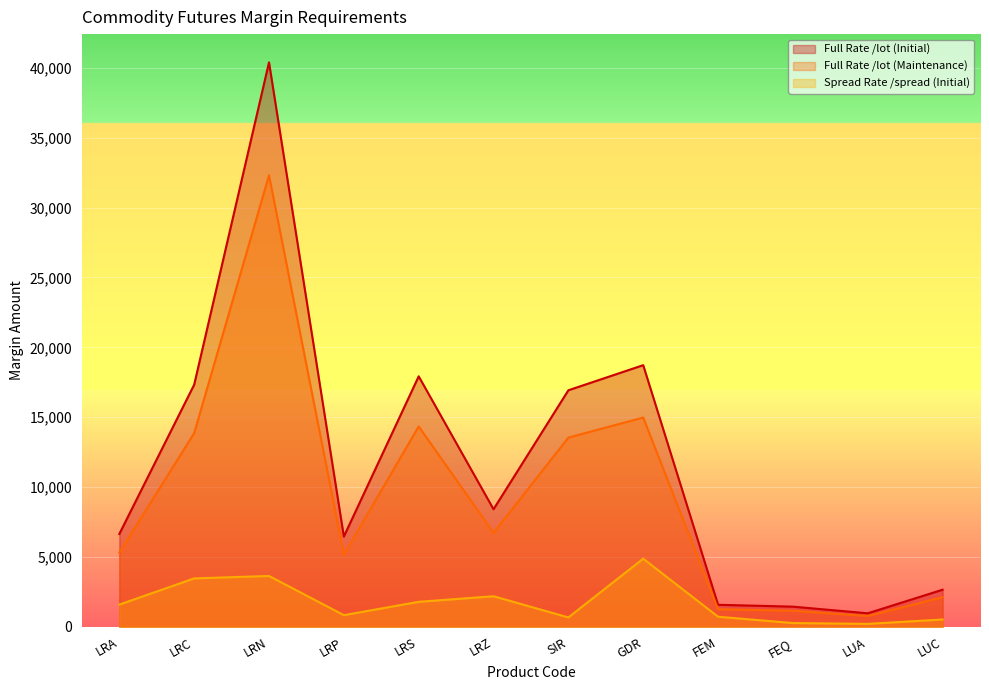

How many lines are shown in the chart?

3